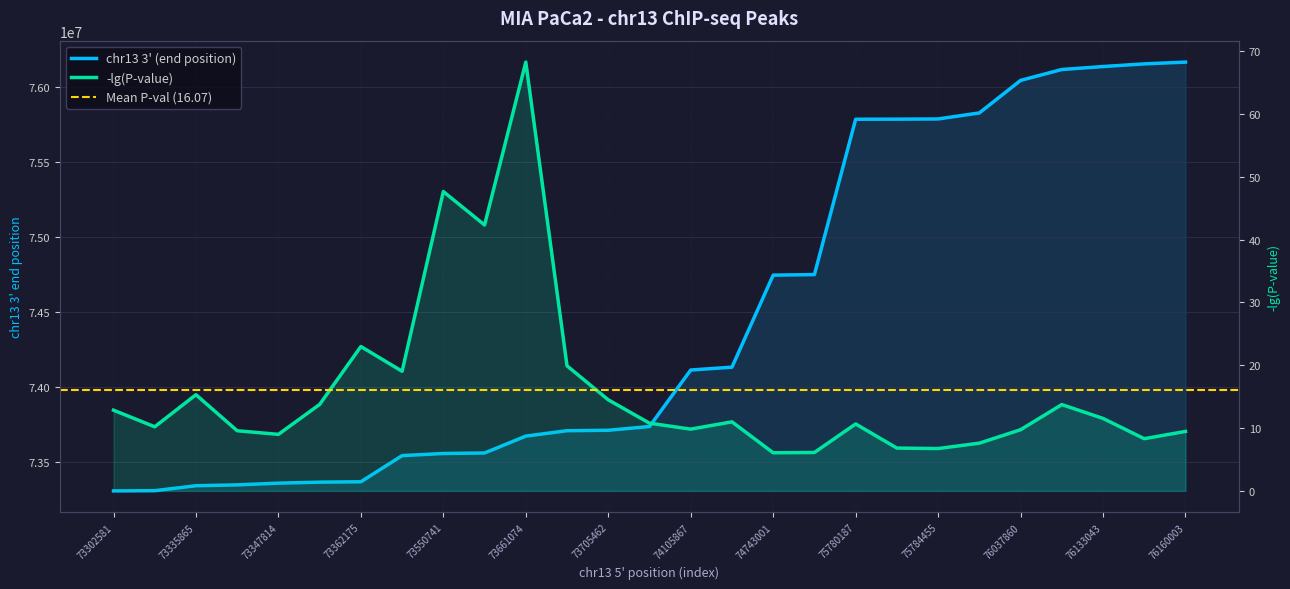

What is the difference between the highest and lowest values at 73347814?

73355595.0